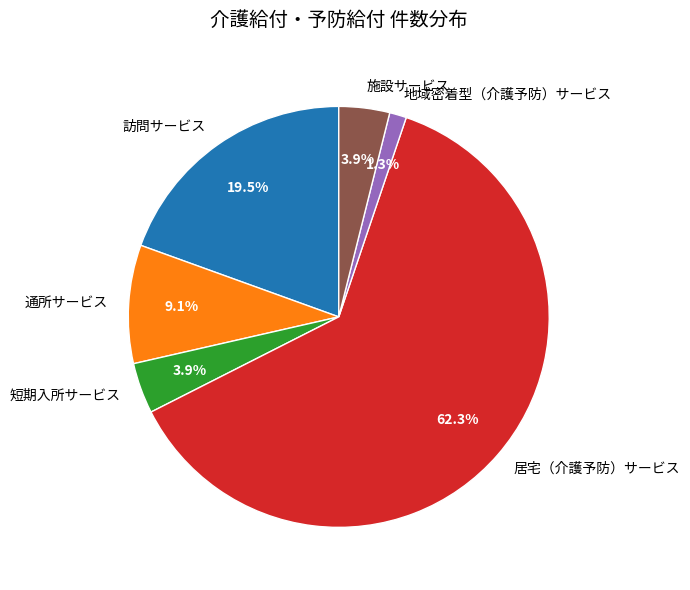

Which category accounts for the majority?

居宅（介護予防）サービス